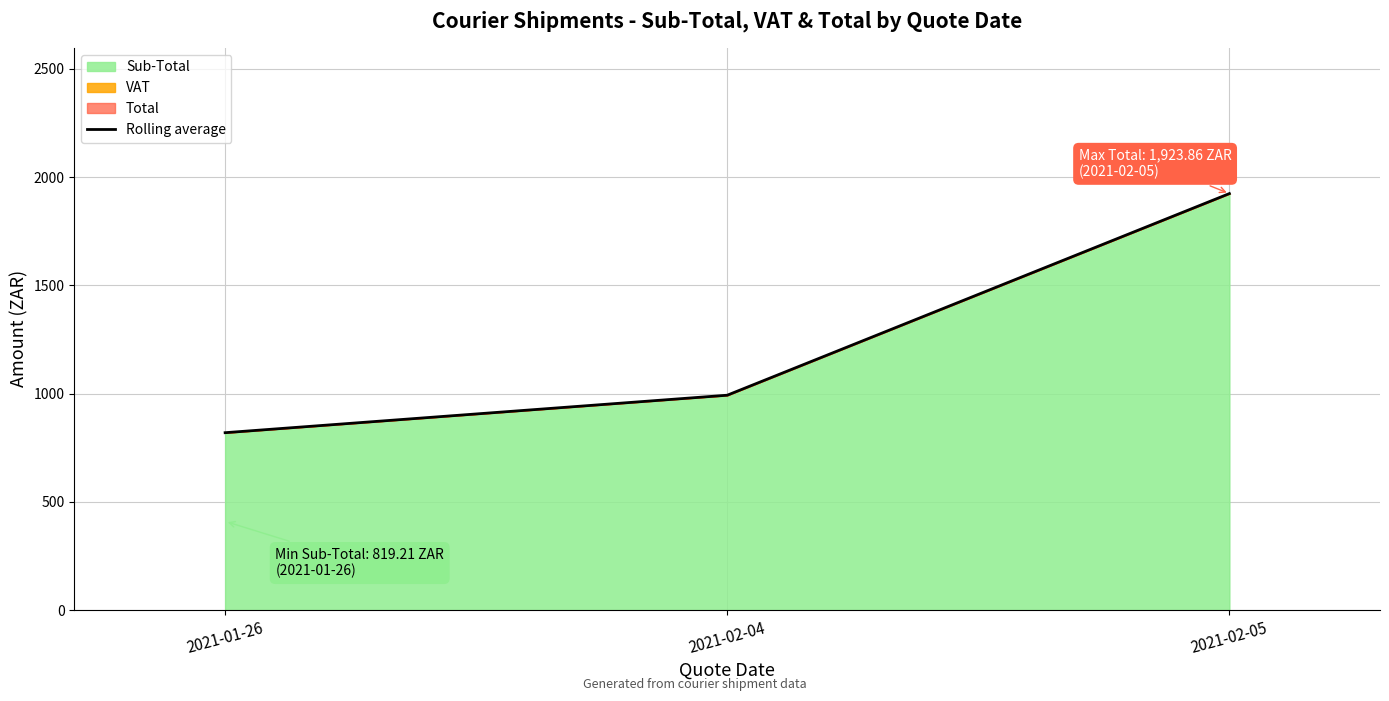

How many data points are above 992?

2